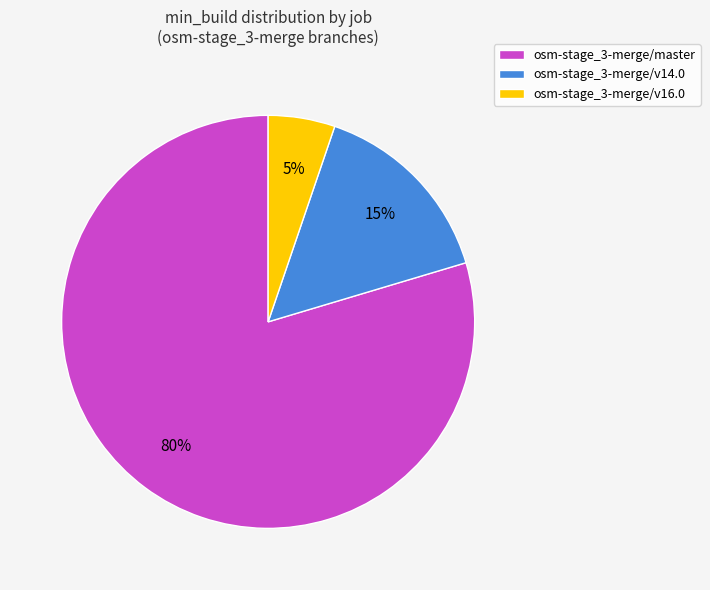

Does osm-stage_3-merge/v16.0 account for over 50% of the chart?

No